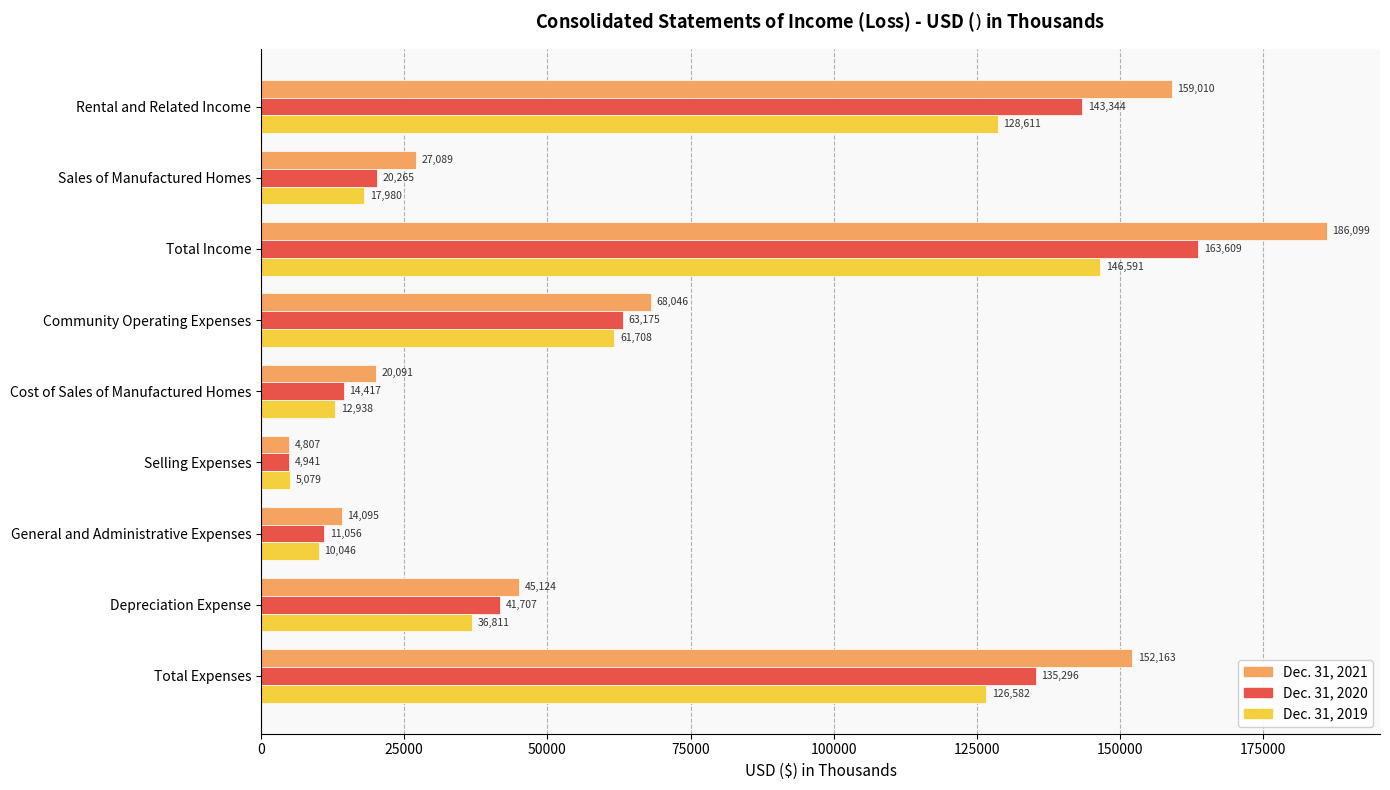

The value of Dec. 31, 2021 at Selling Expenses is 4807. True or false?

True